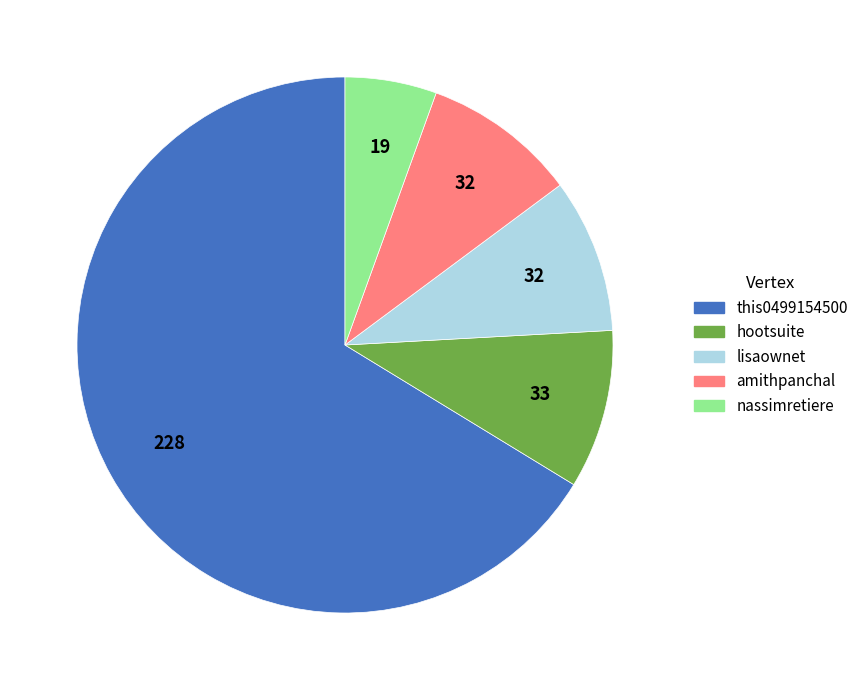

True or false: amithpanchal accounts for 22% of the total.

False